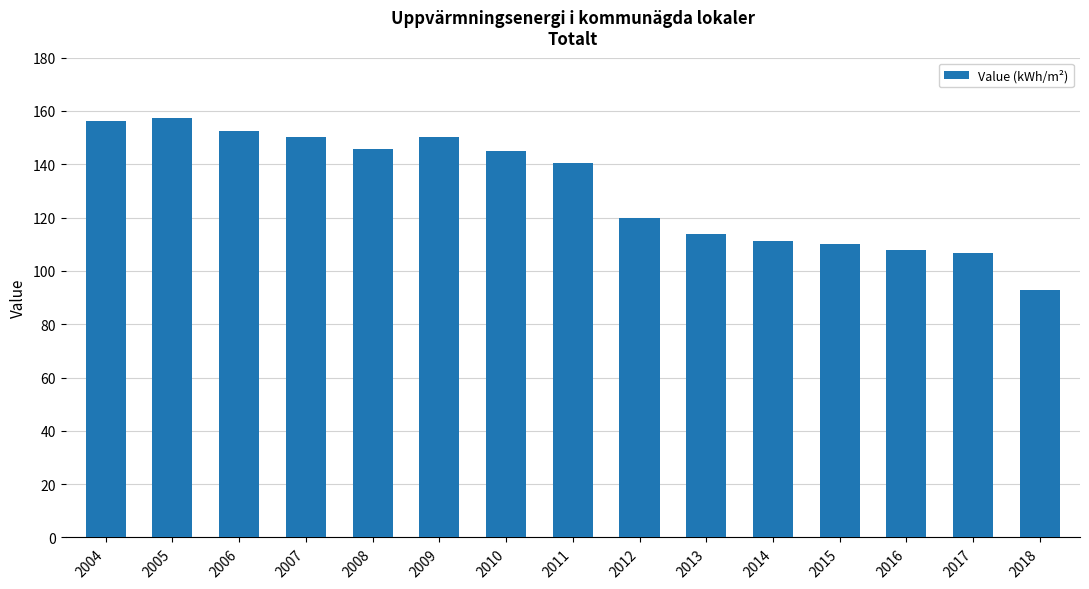

How many data points does each series have?

15